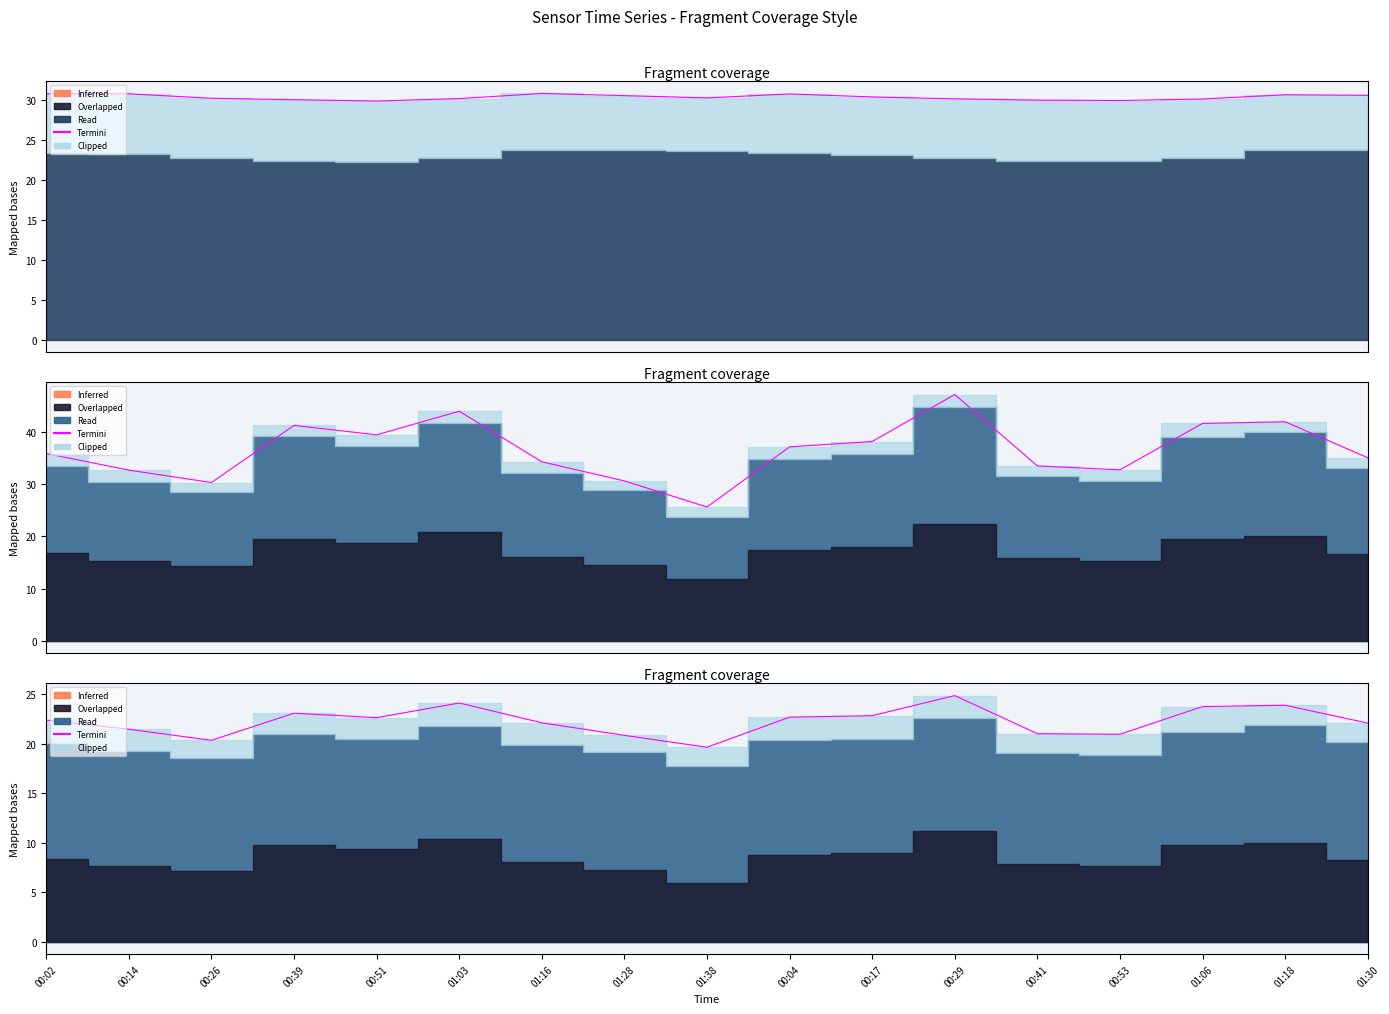

At which category does the data reach its first local peak?

00:39